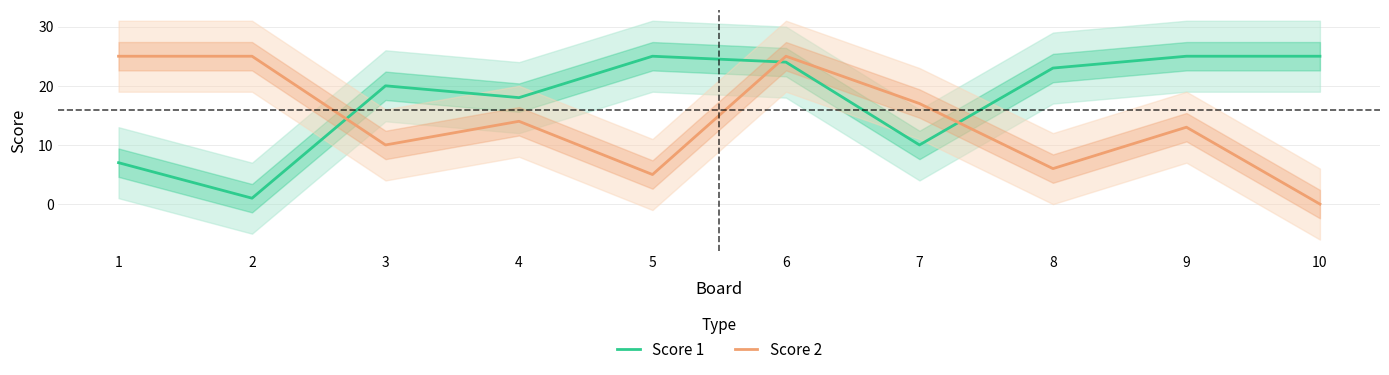

In Score 2, how many points are lower than both neighbors (excluding endpoints)?

3